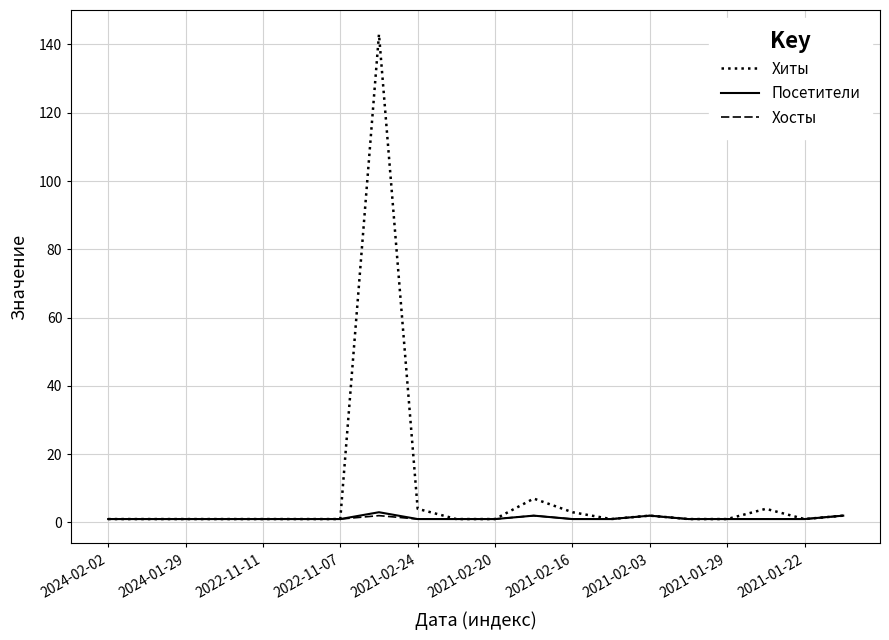

Which series has the largest range (max minus min)?

Хиты